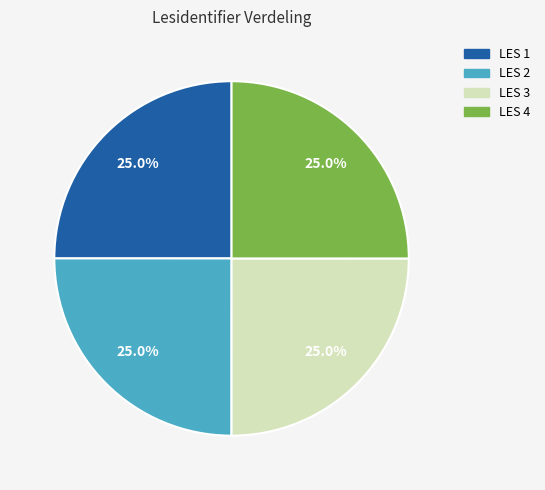

Does LES 3 account for over 50% of the chart?

No